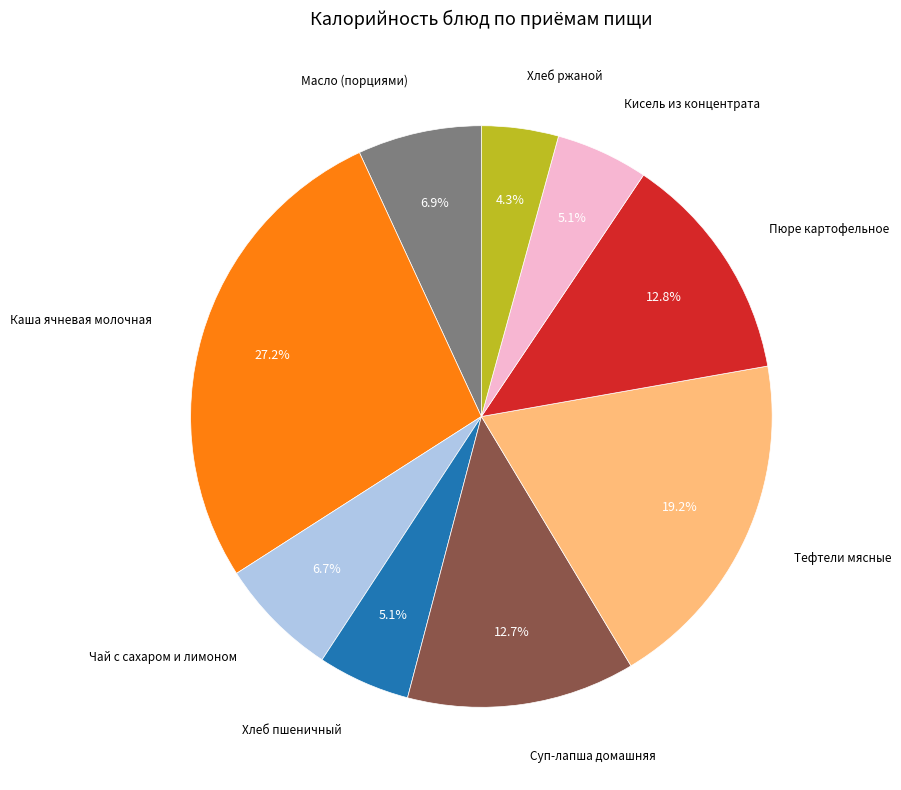

Is there any slice that represents more than half of the pie?

No